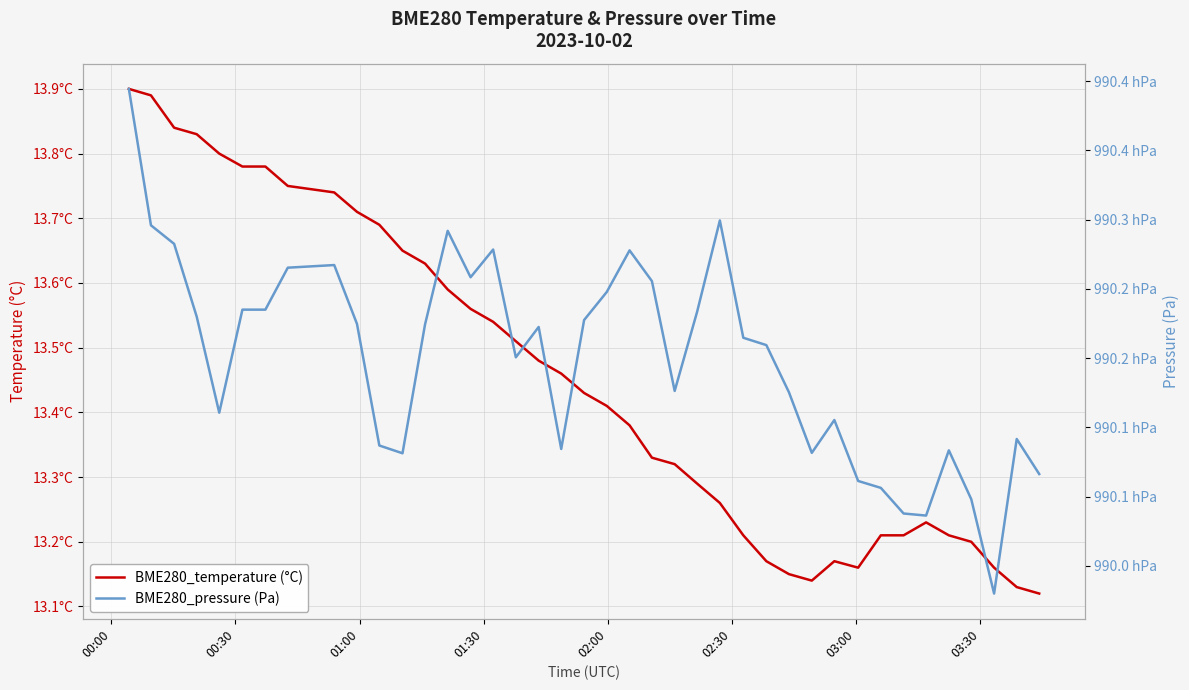

What is the smallest value displayed?

13.1